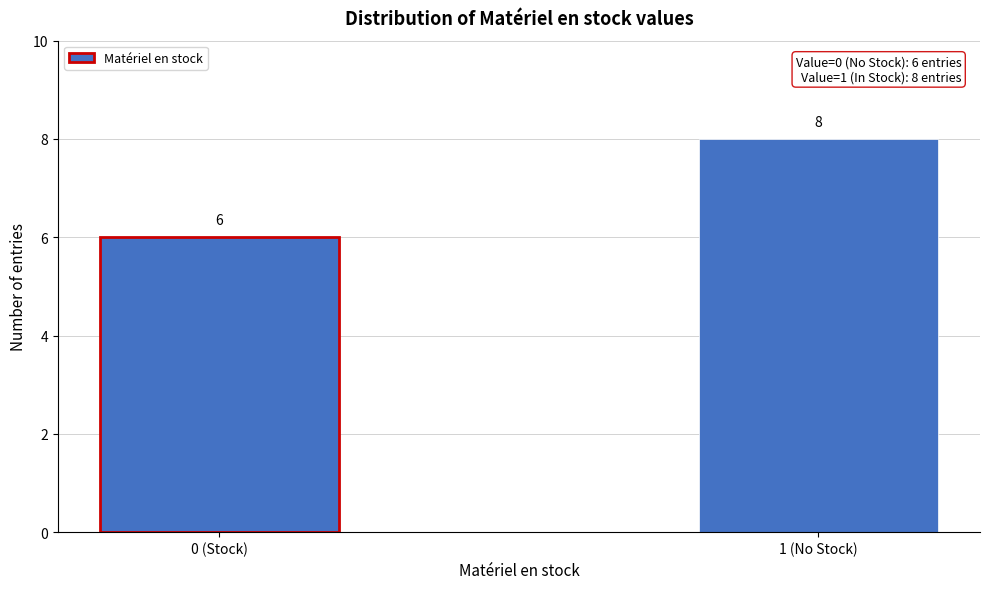

Reading left to right, transcribe all the data shown in this chart.

0 (Stock)=6	1 (No Stock)=8